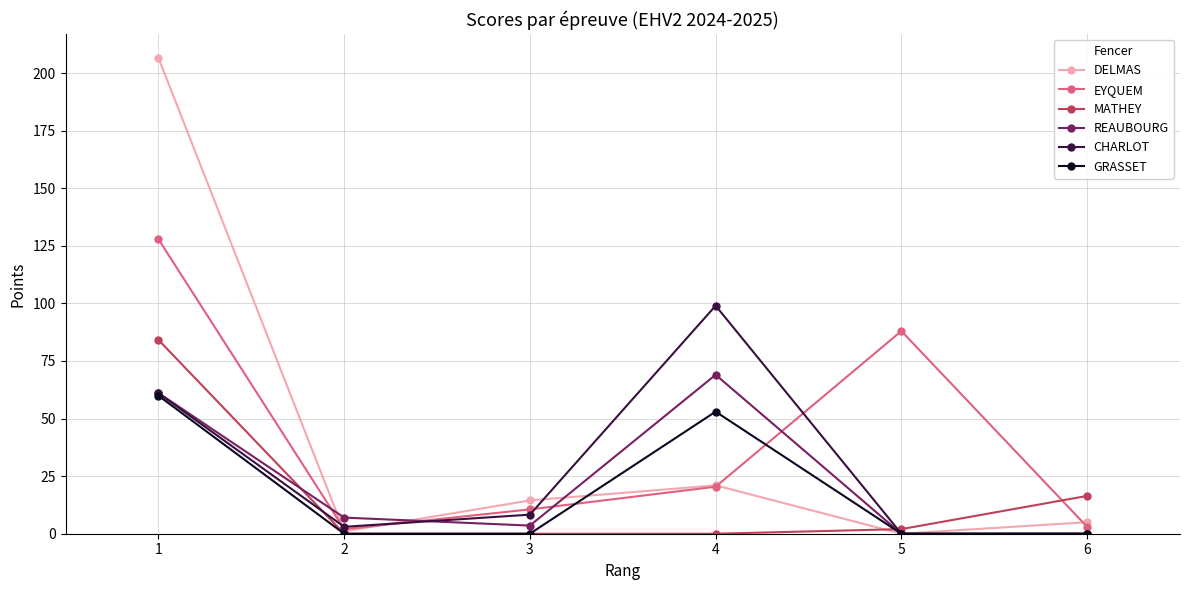

What is the maximum value for DELMAS?

206.6